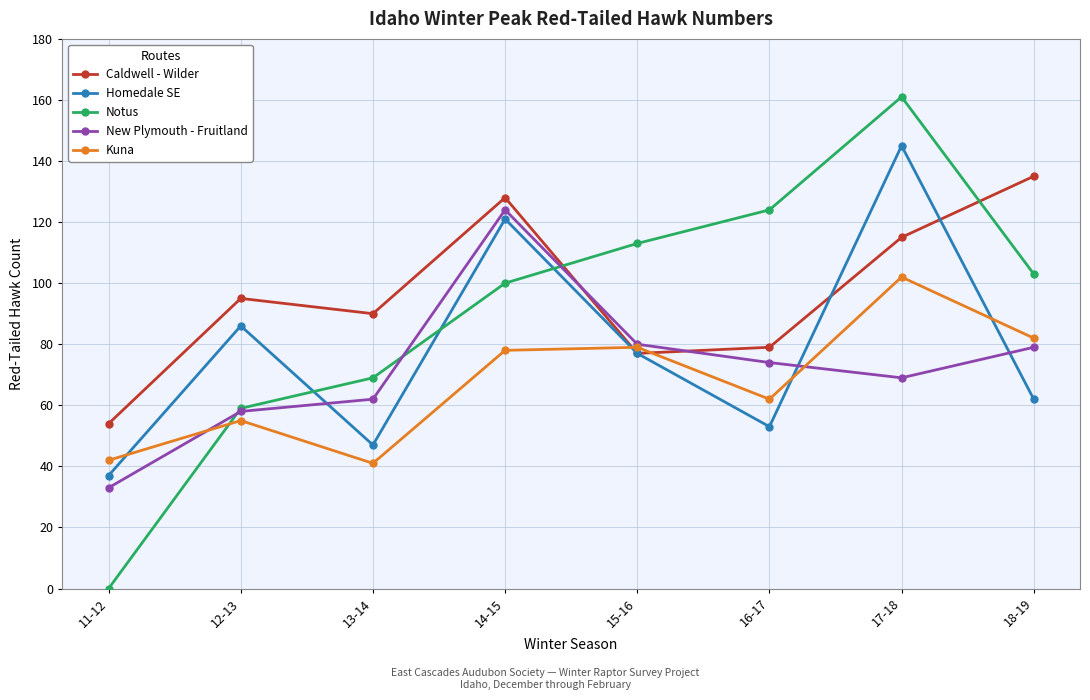

What is the spread (max minus min) of values at 12-13?

40